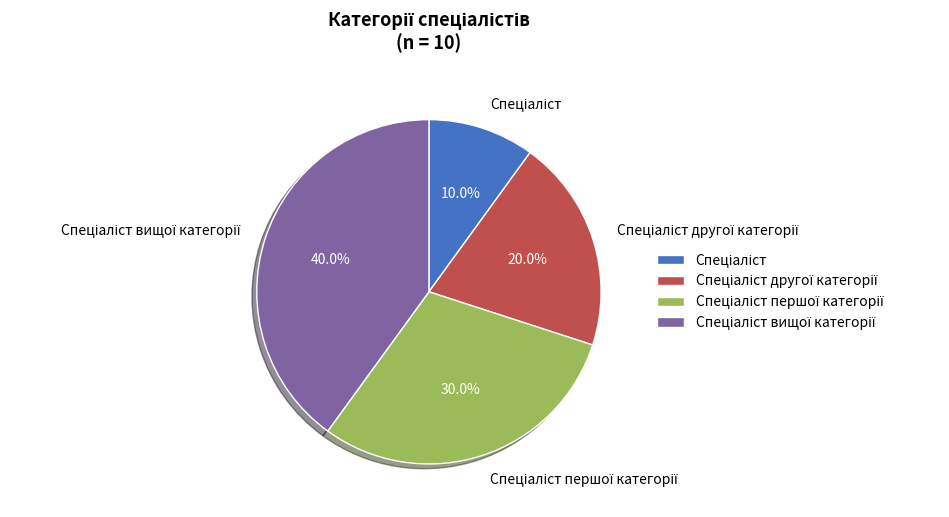

To the nearest percent, what is the difference between the largest and smallest slice percentages?

30%